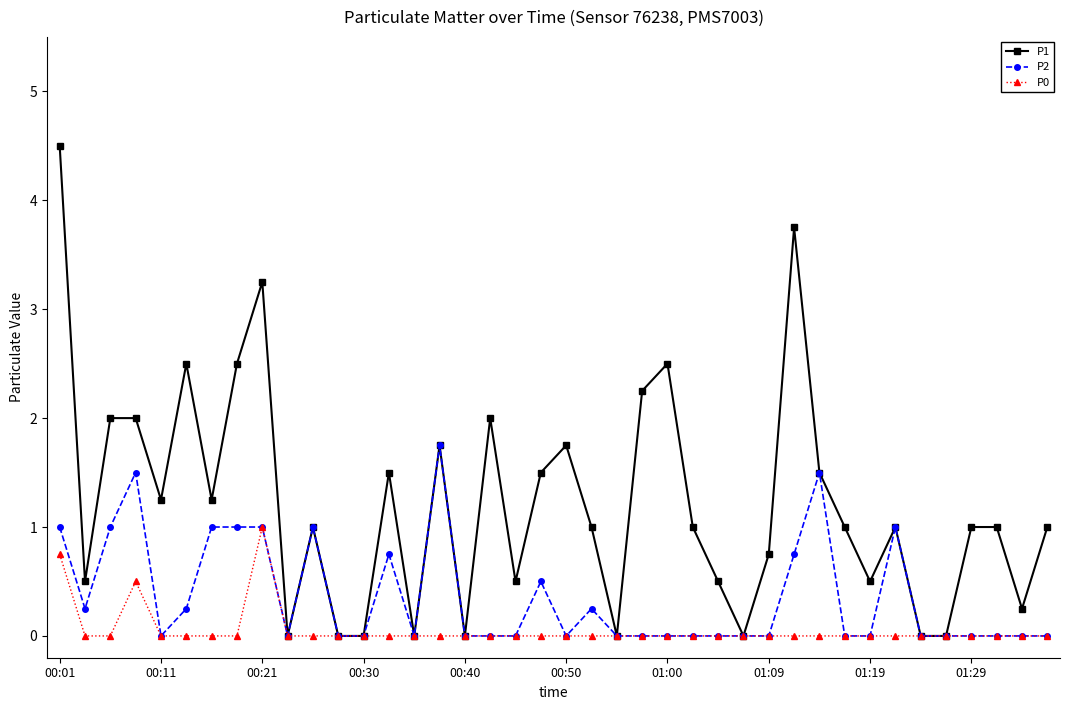

What is the value of the P1 point at the 8th from the left?

2.5